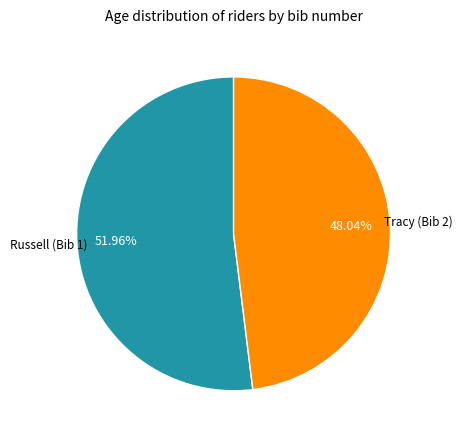

Between Tracy (Bib 2) and Russell (Bib 1), which is larger?

Russell (Bib 1)